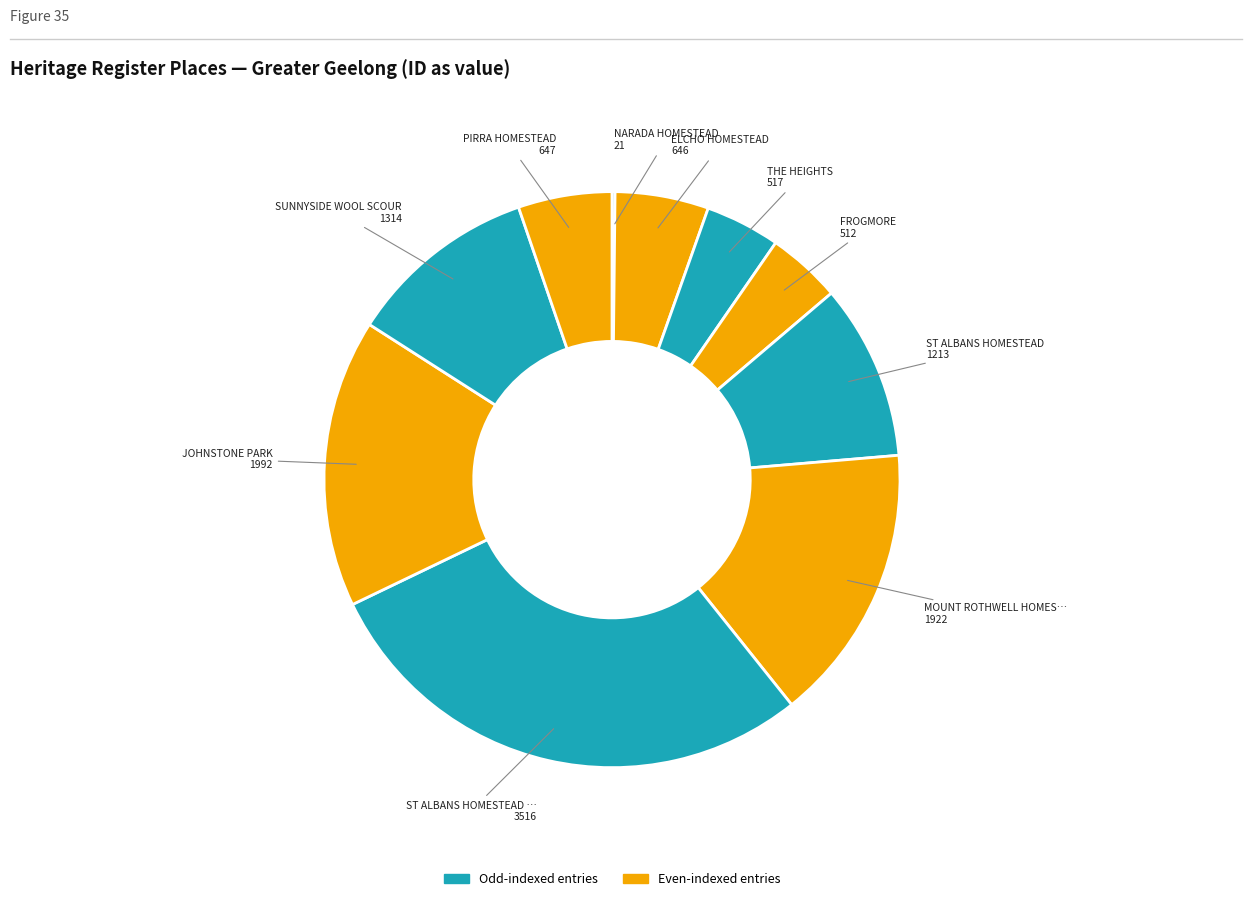

Count the number of slices in the pie.

10